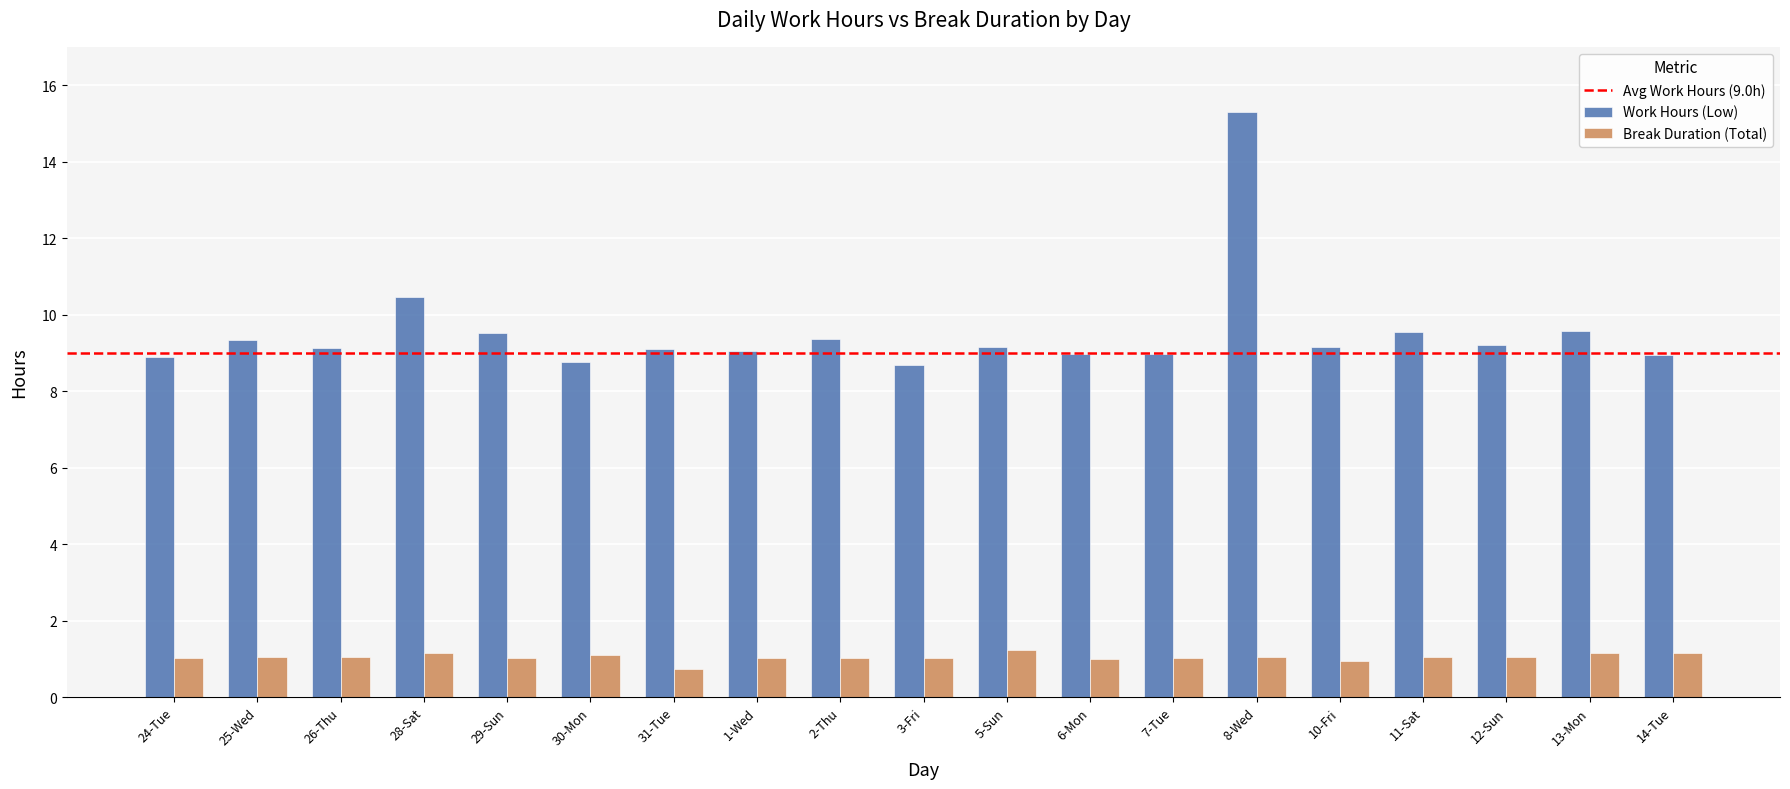

Which series has the largest range (max minus min)?

Work Hours (Low)